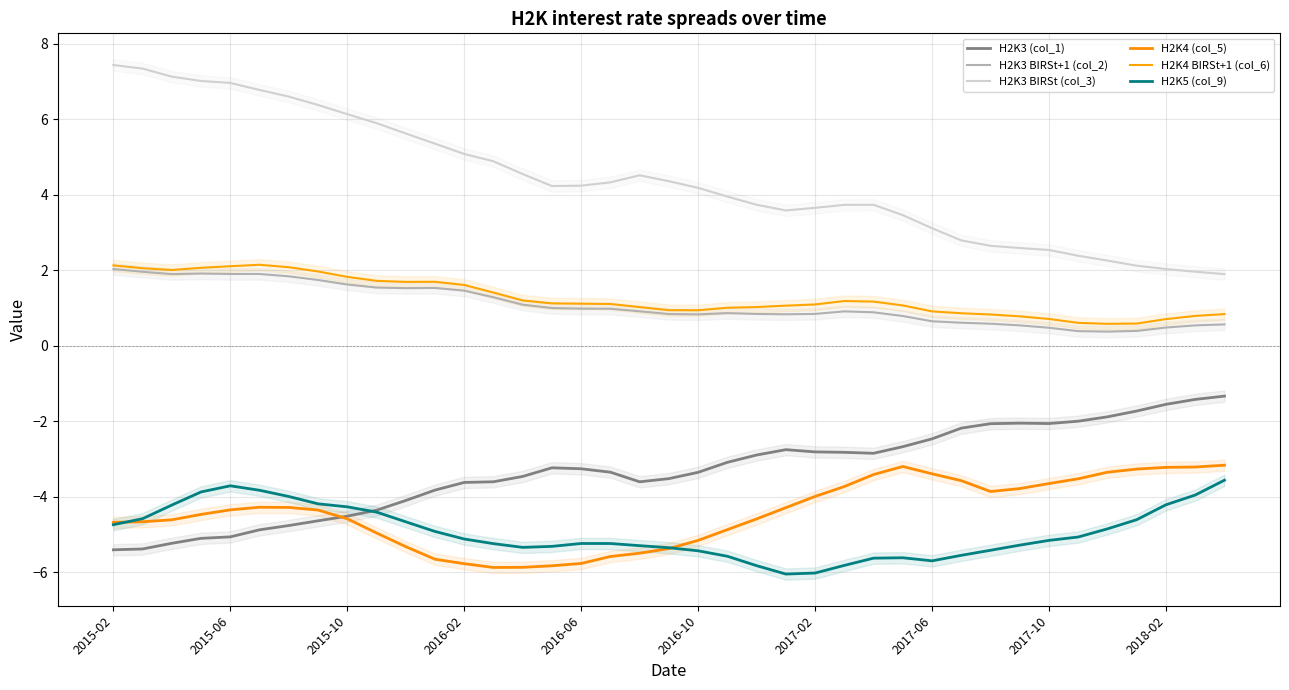

Between 22 and 31, which series saw the biggest shift?

H2K3 BIRSt (col_3)